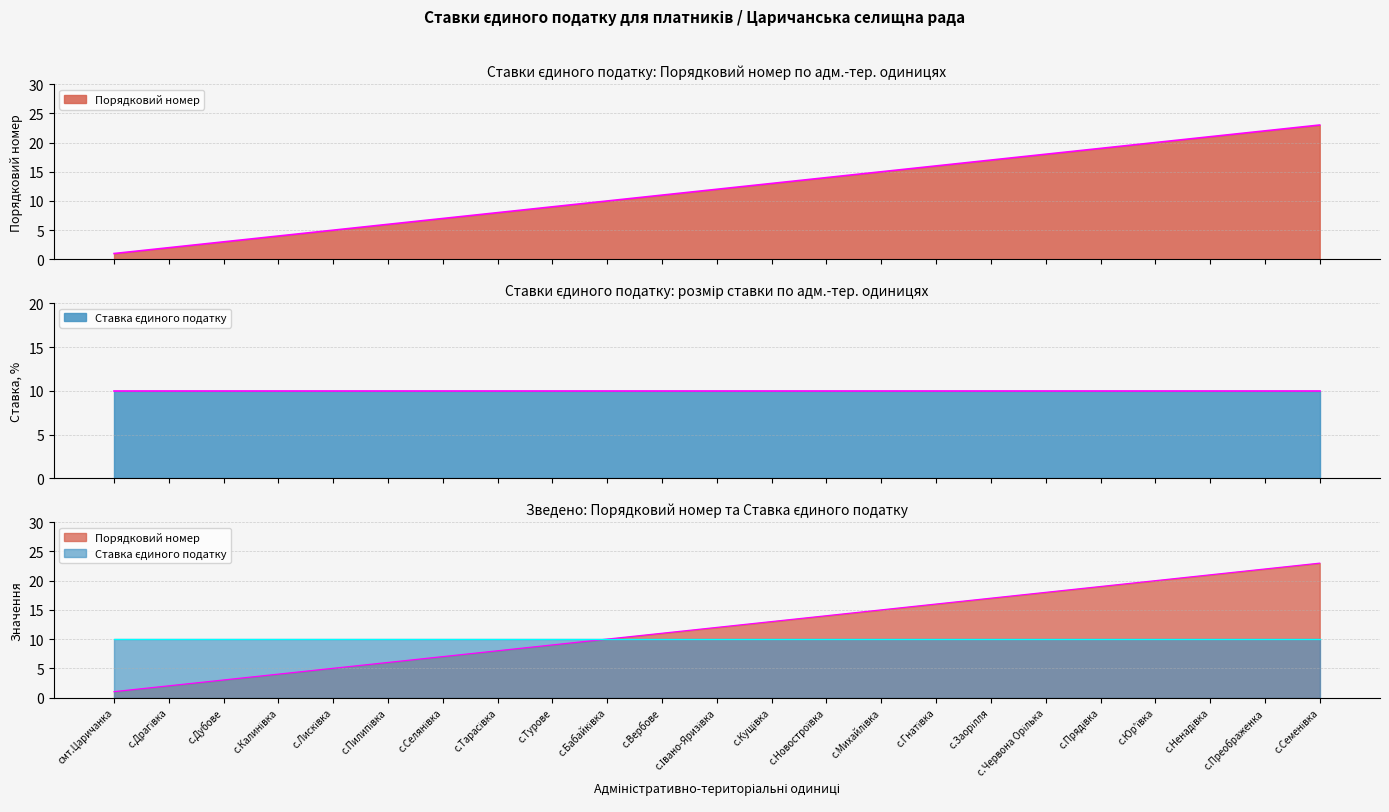

What is the difference between the second highest and second lowest values?

20